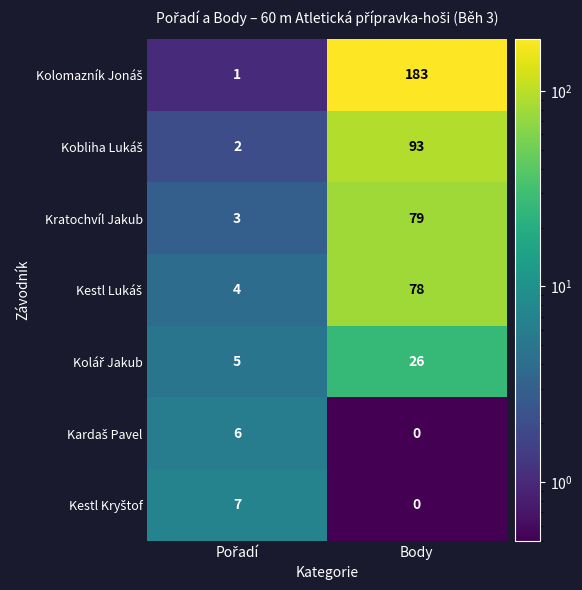

At which category is the sum across all series the highest?

Body